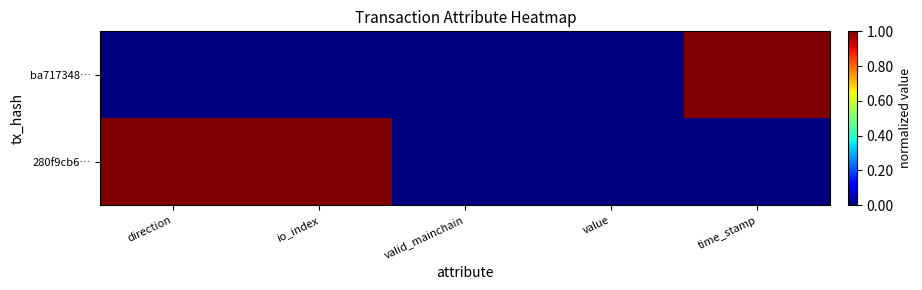

Between value and time_stamp, which series saw the biggest shift?

ba717348…